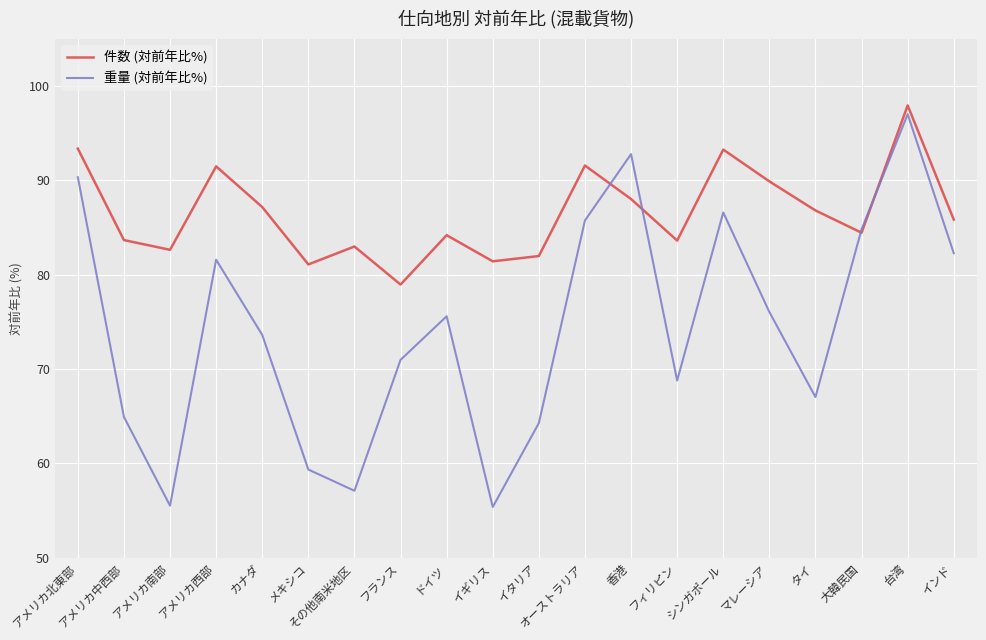

What is the difference between the maximum and minimum values in the 件数 (対前年比%) series?

19.0